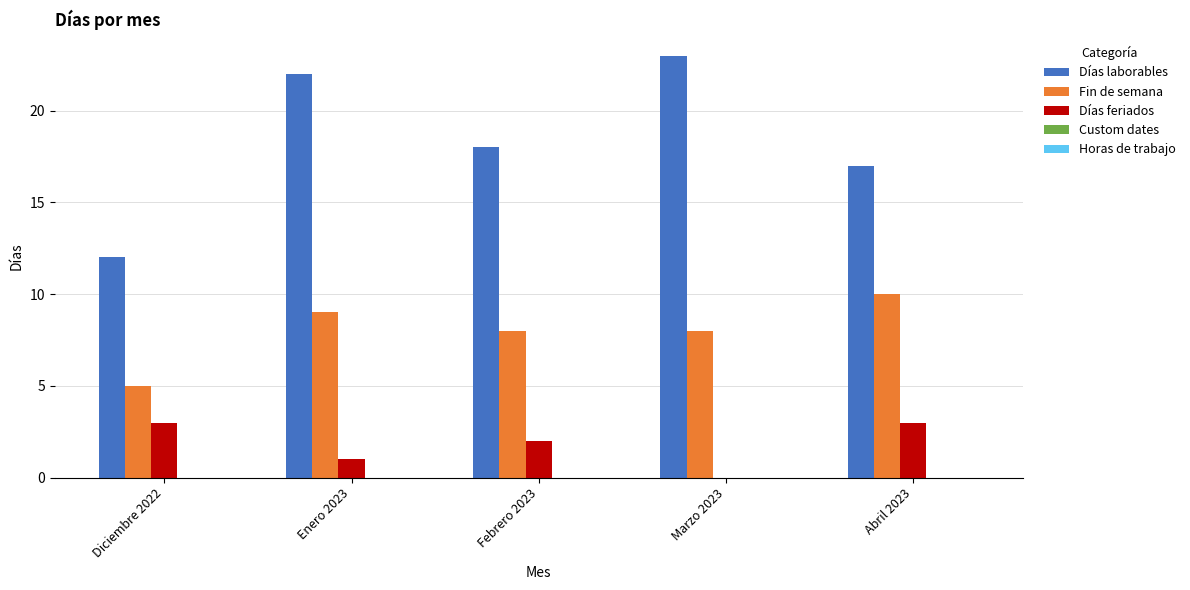

Is it true that Días laborables equals 22 at Enero 2023?

True